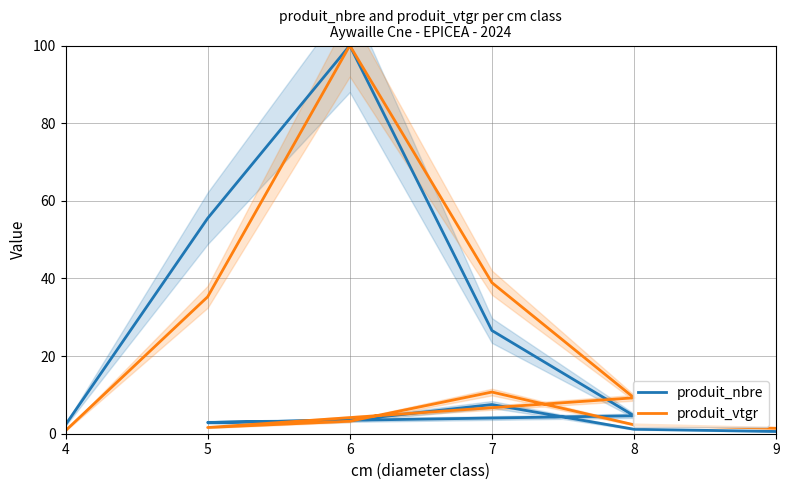

What is the label of the 6th point from the left?

5